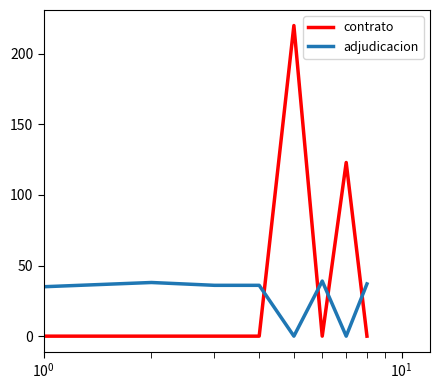

What is the difference between the second highest and minimum values in the adjudicacion series?

38